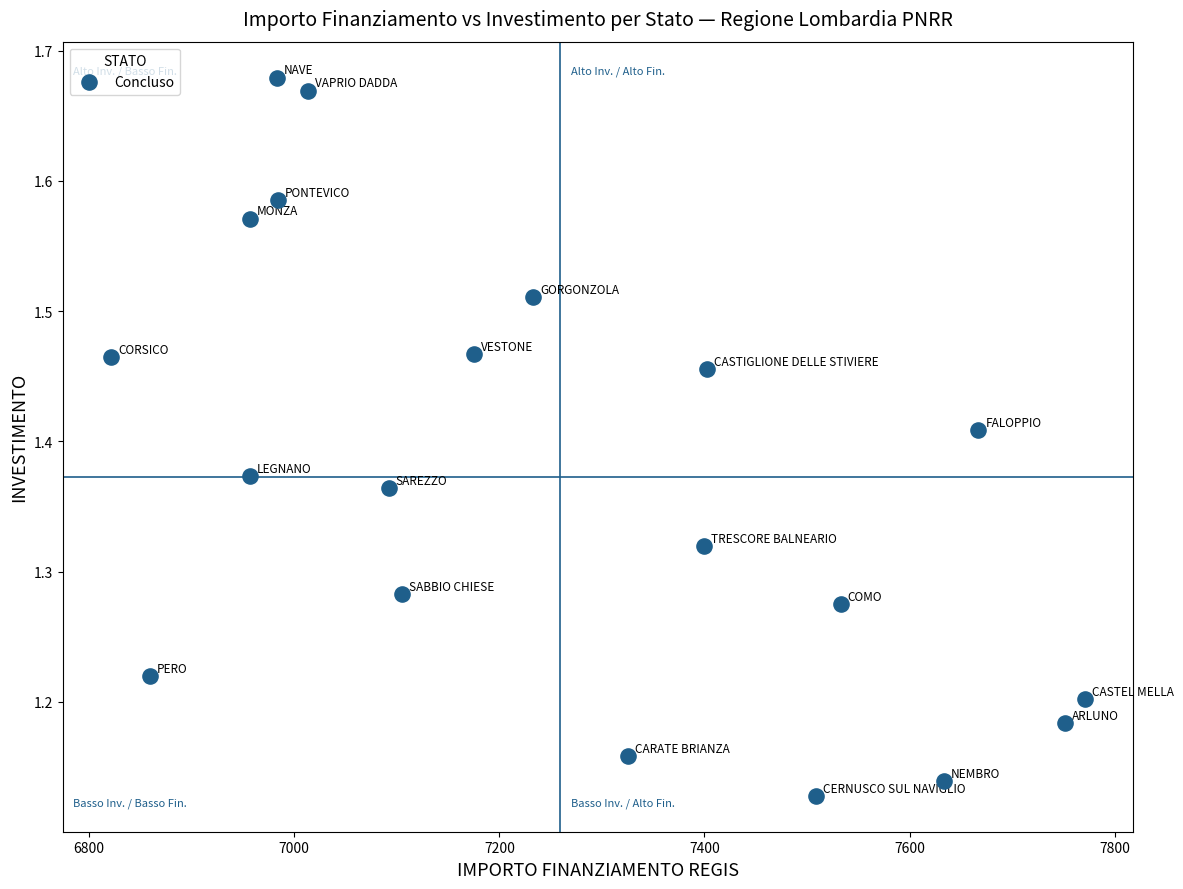

What is the range of Y values (max minus min)?

0.6